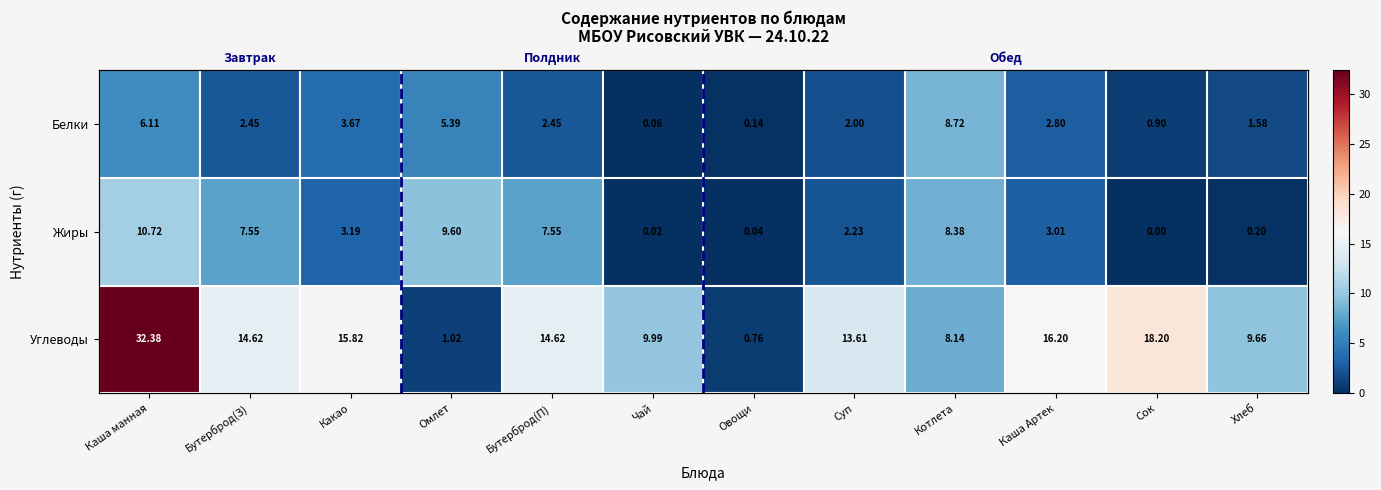

What is the difference between the maximum and minimum values in the Белки series?

8.7